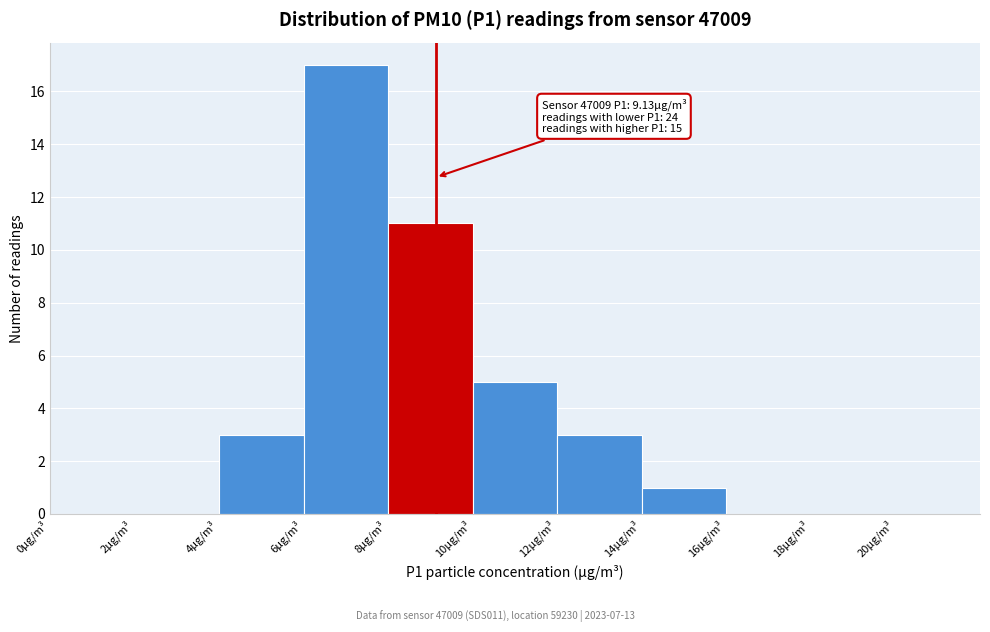

Over which range of the x-axis is the bar tallest?

6 to 8